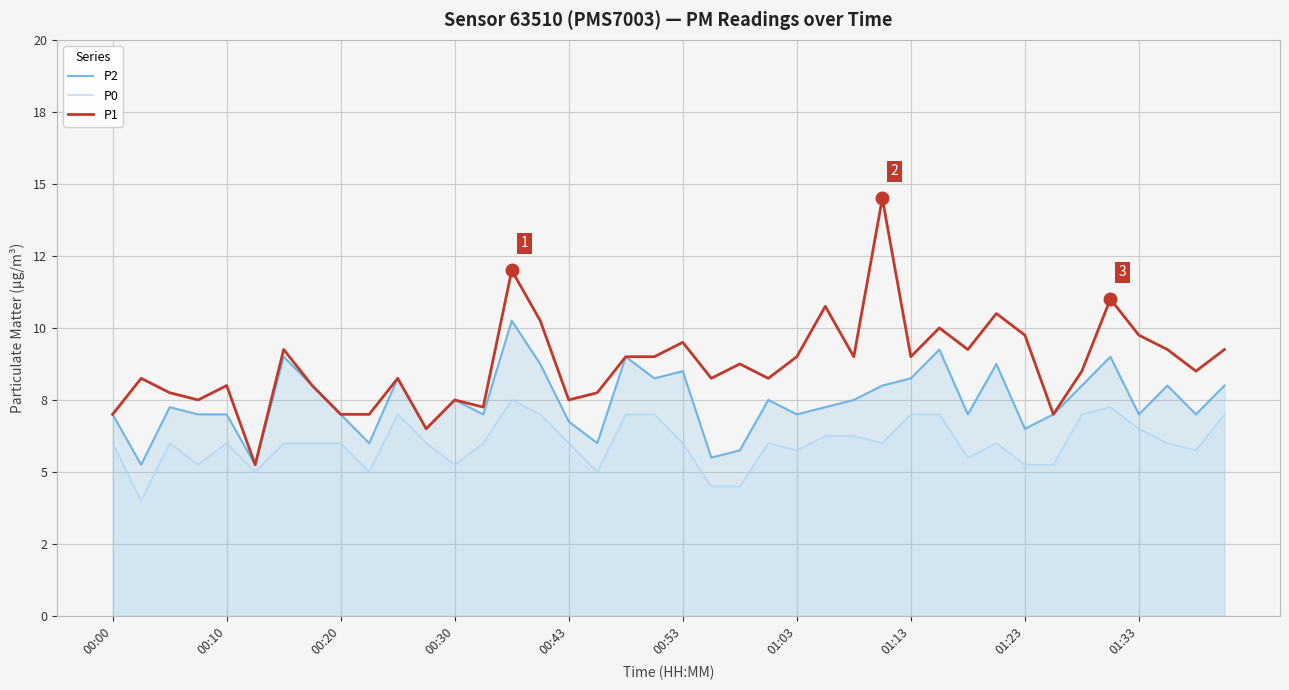

Rank the series by their average value, from highest to lowest.

P1, P2, P0